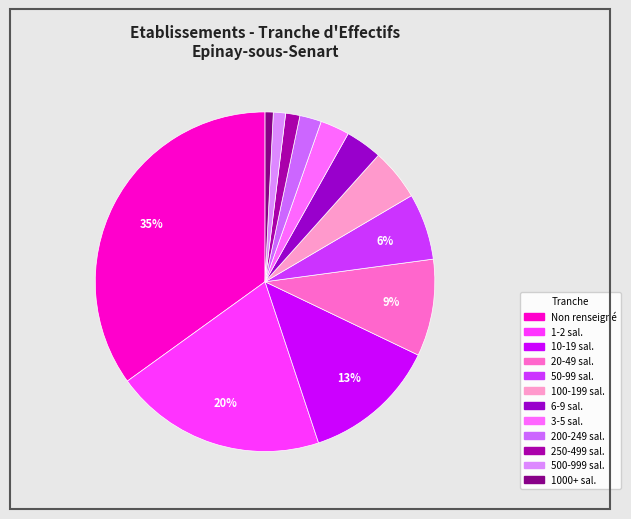

How many segments does this pie chart have?

12